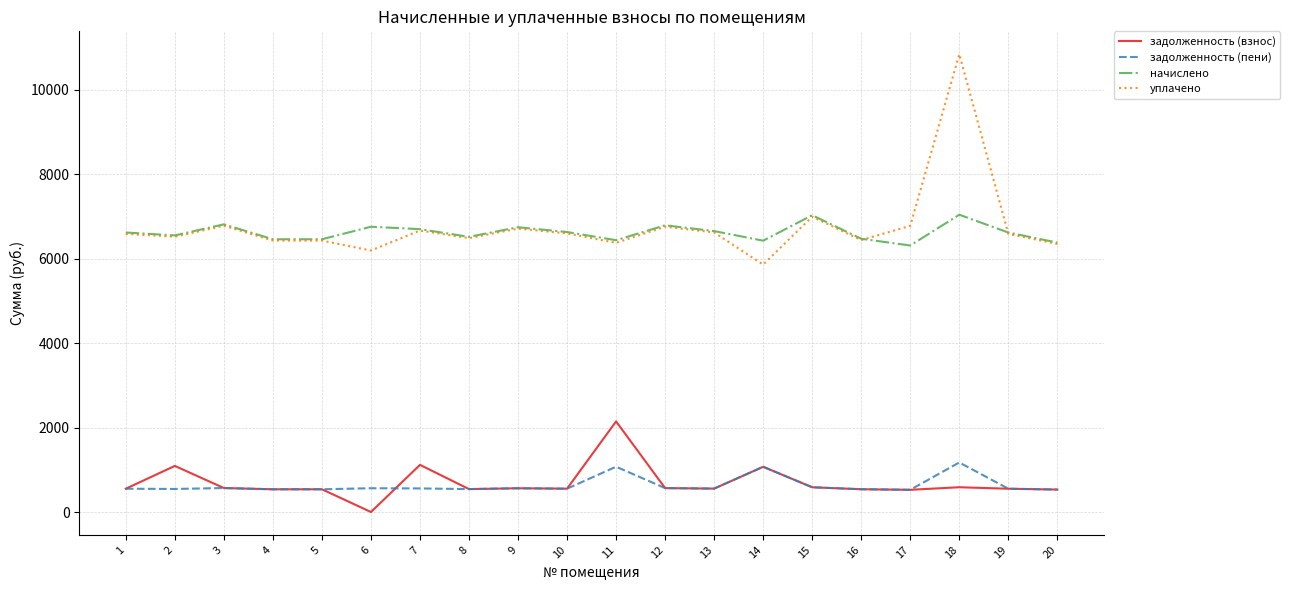

True or false: начислено and задолженность (пени) cross at least once.

False